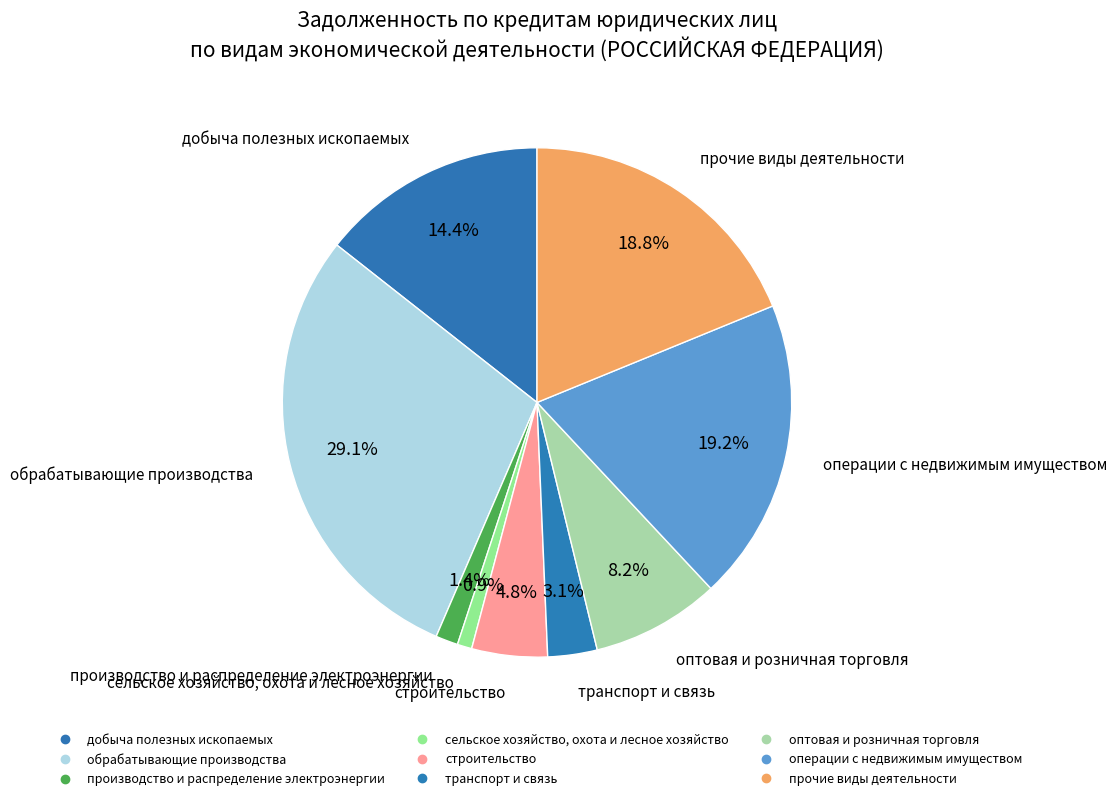

How many slices are in this pie chart?

9